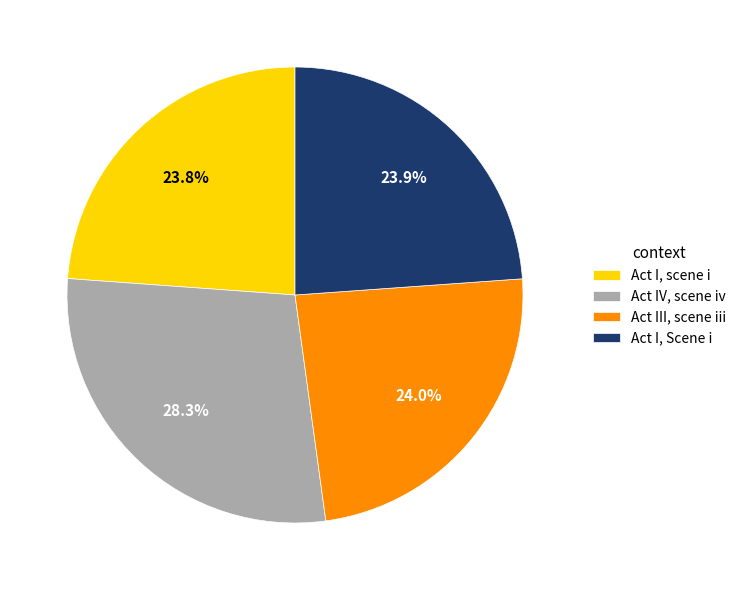

What is the ratio of the value at Act I, Scene i to the value at Act IV, scene iv?

0.8